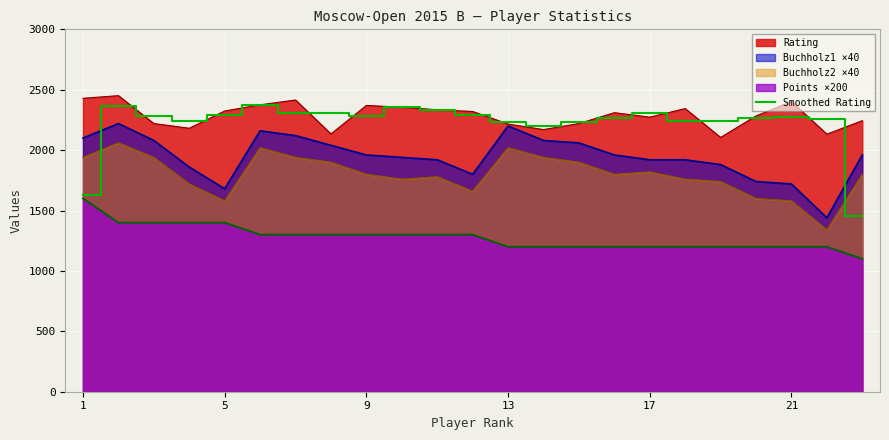

The value at 22 is 1458.7. True or false?

True